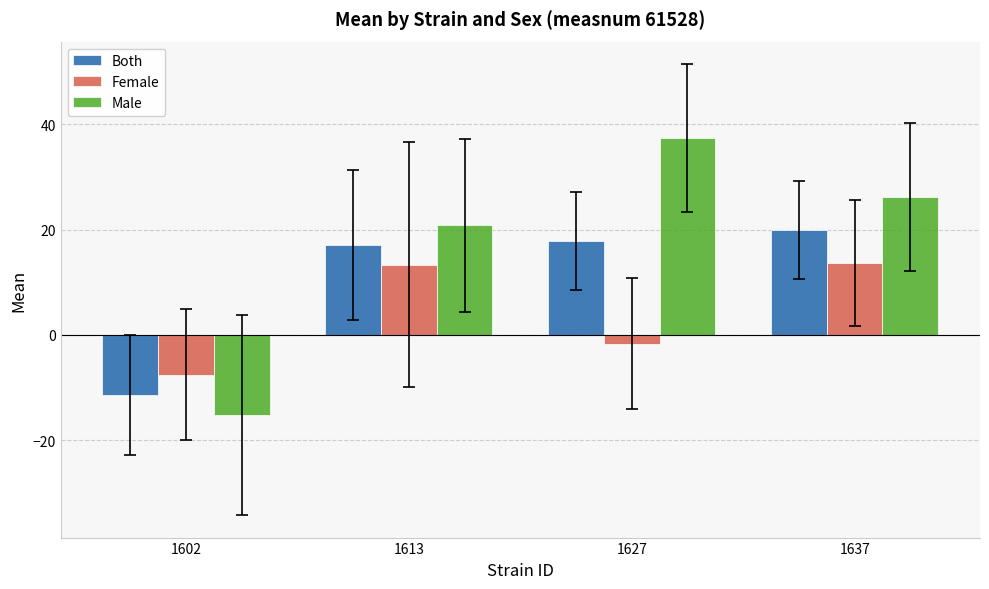

List the labels in order of Both value, smallest first.

1602, 1613, 1627, 1637